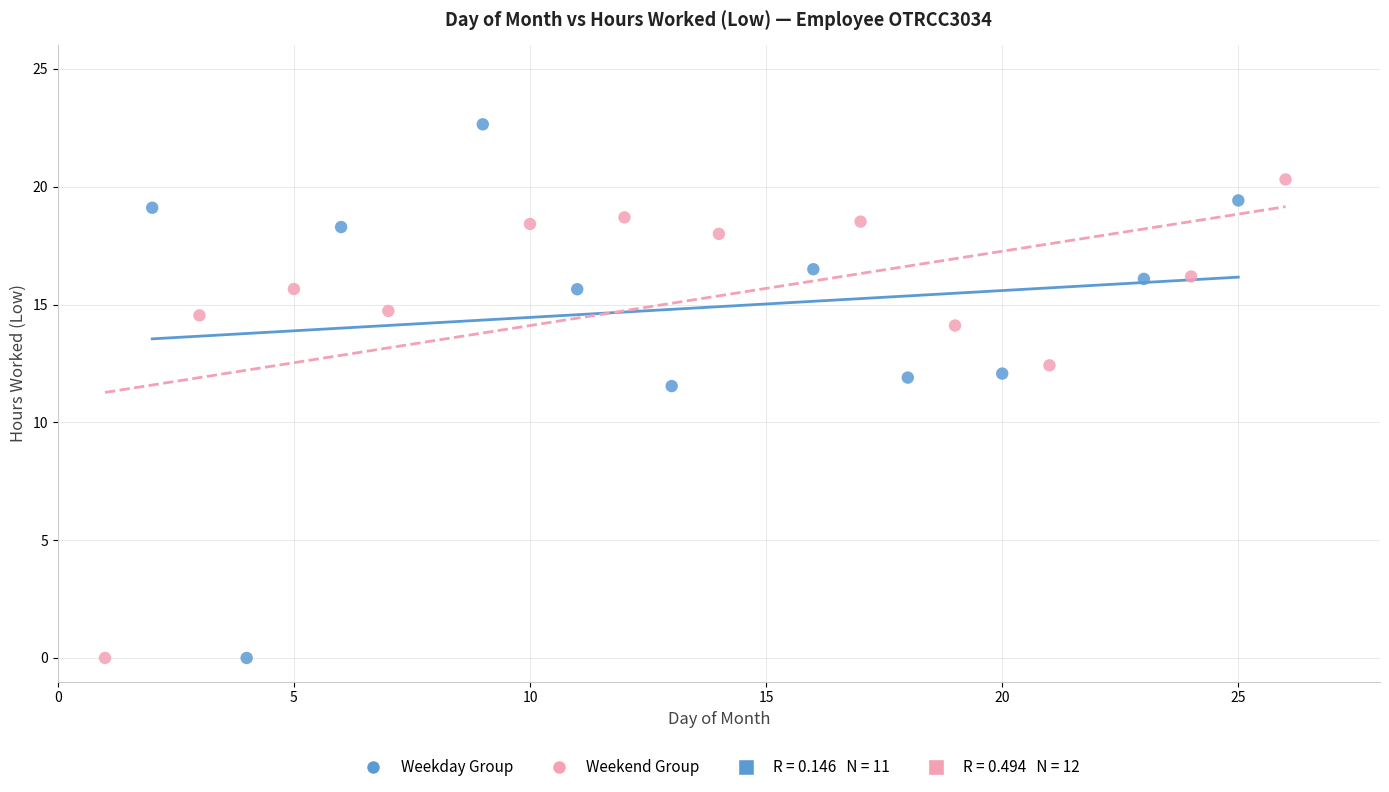

Which series has the largest Y range (max minus min)?

Weekday Group